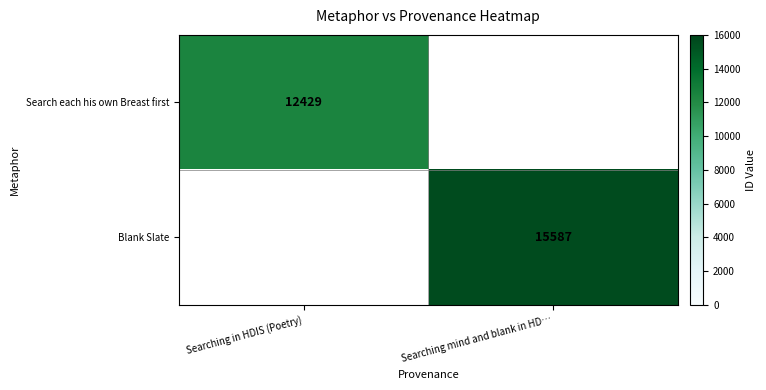

Is it true that Search each his own Breast first equals 16934 at Searching in HDIS (Poetry)?

False